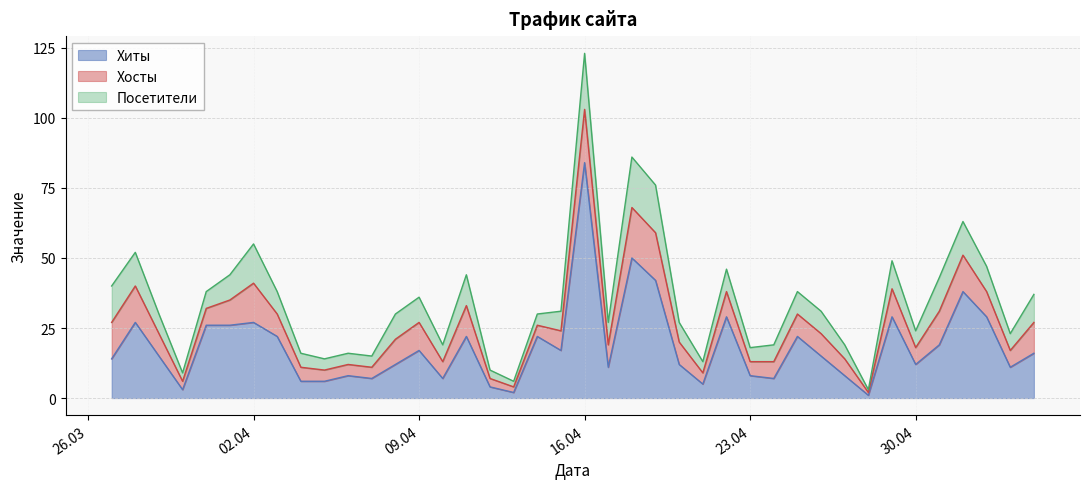

At which label does Хиты reach its peak?

16.04